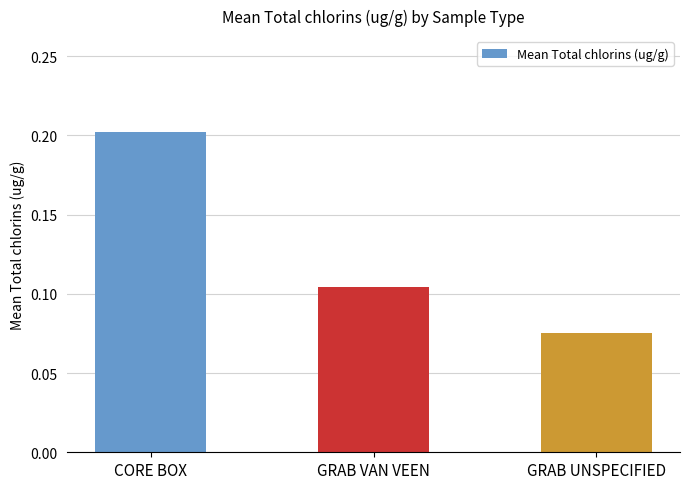

How many series are shown in this chart?

1